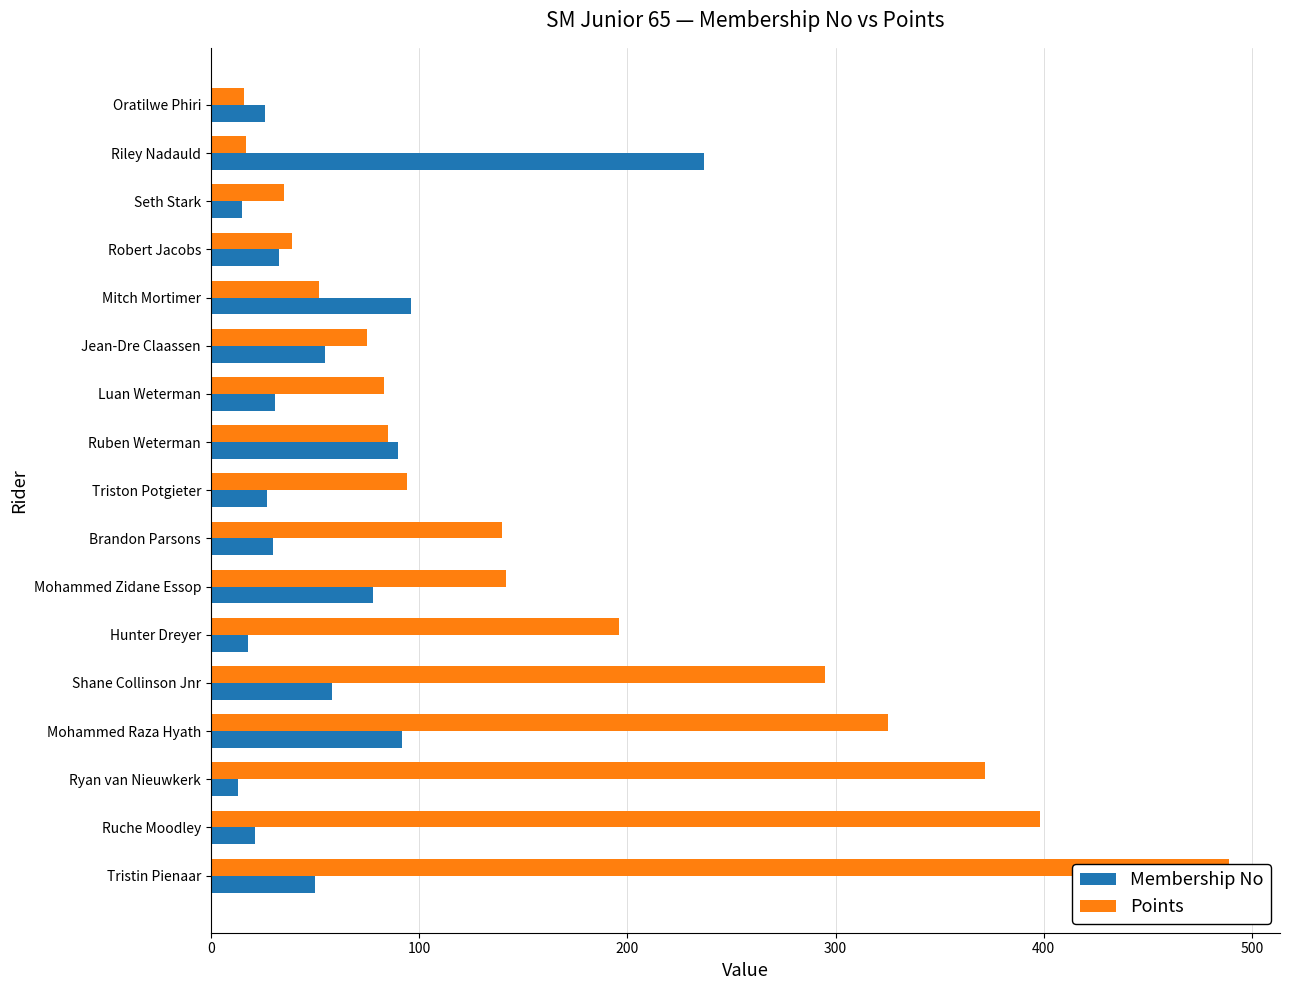

True or false: Membership No has a value of 26 at Oratilwe Phiri.

True